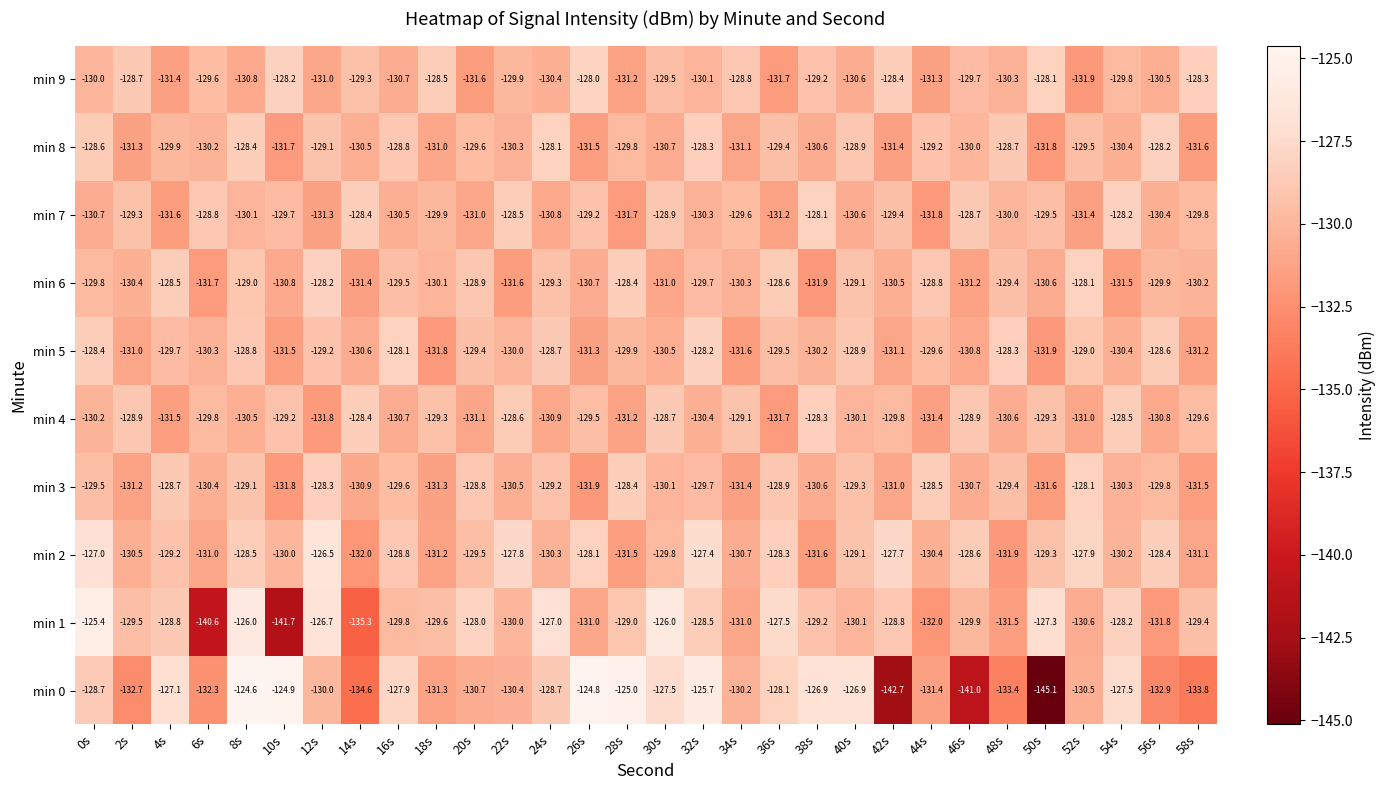

What is the maximum value shown in the chart?

-124.6